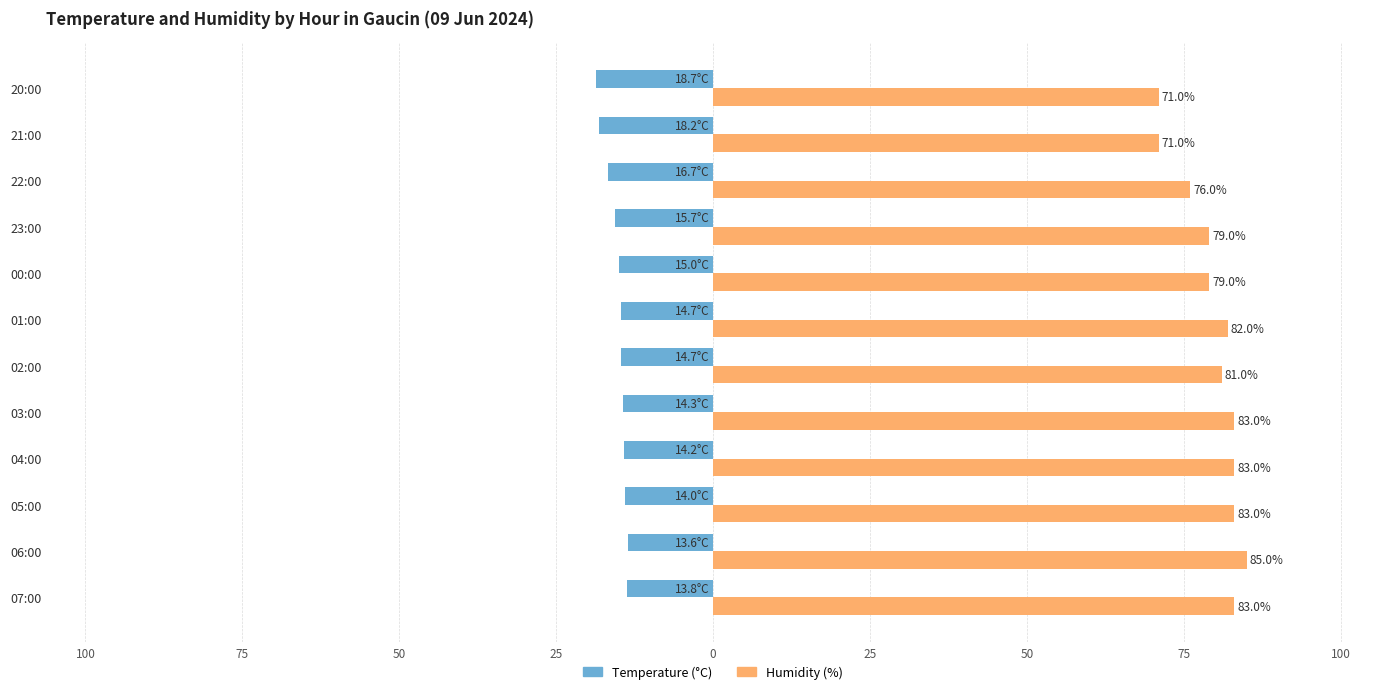

What are all the series names shown in the legend?

Temperature (°C), Humidity (%)